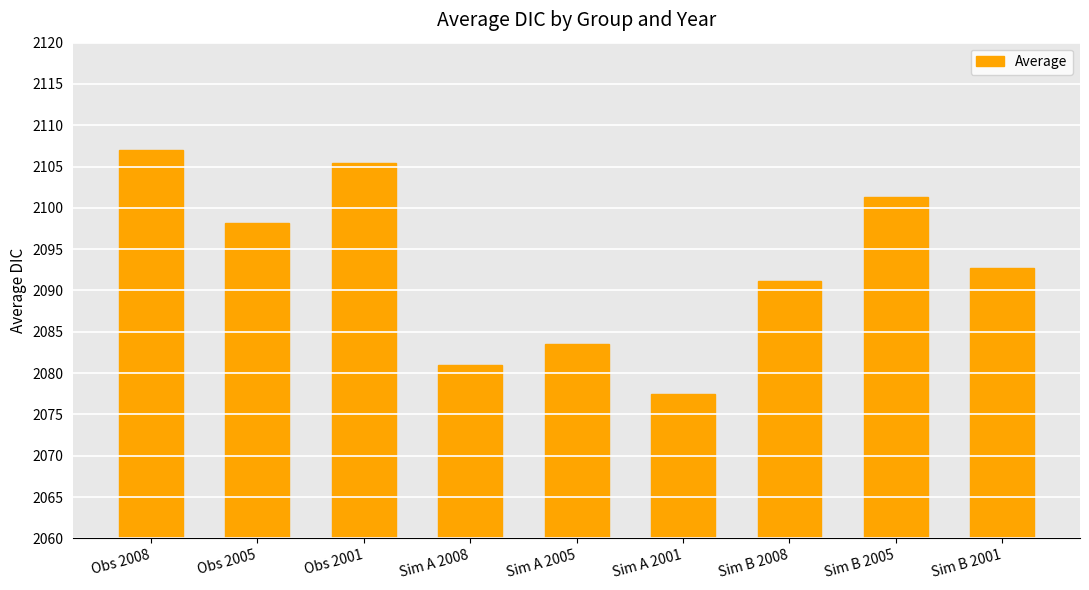

Rank the categories by value from lowest to highest.

Sim A 2001, Sim A 2008, Sim A 2005, Sim B 2008, Sim B 2001, Obs 2005, Sim B 2005, Obs 2001, Obs 2008